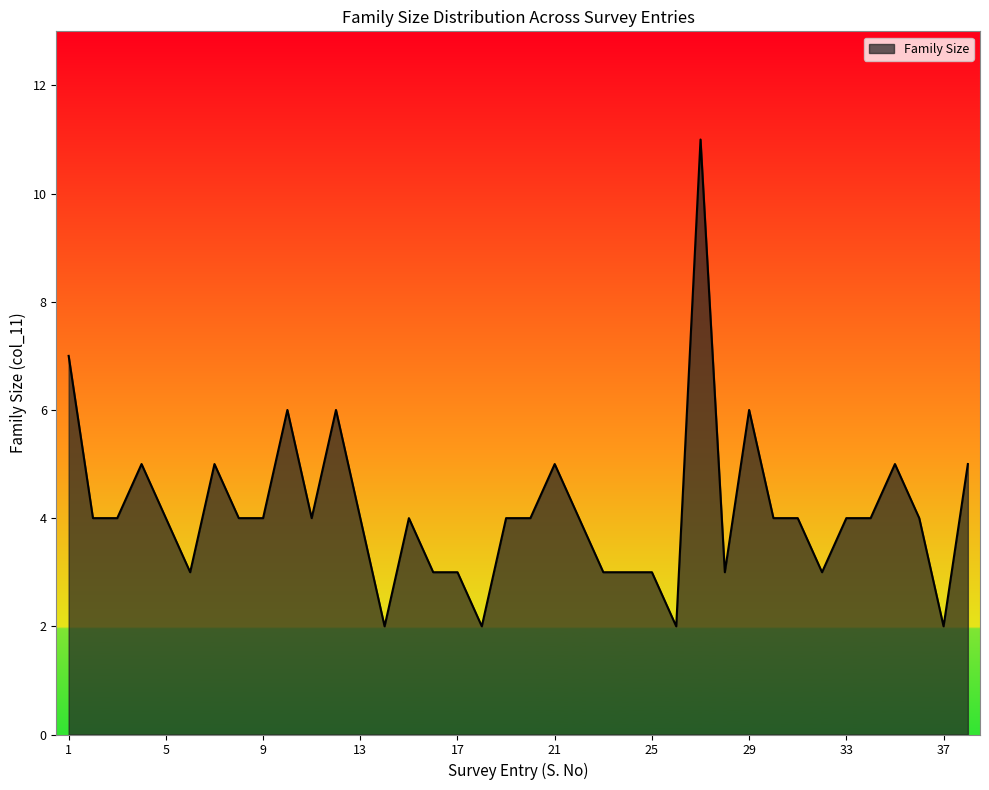

What is the greatest value displayed?

11